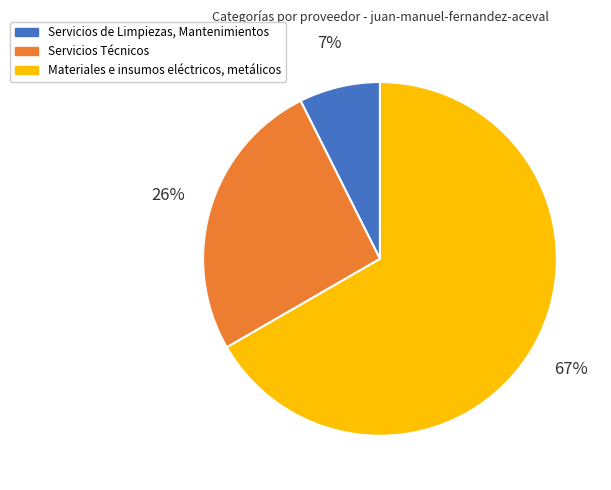

Rank the categories by value from lowest to highest.

Servicios de Limpiezas, Mantenimientos, Servicios Técnicos, Materiales e insumos eléctricos, metálicos